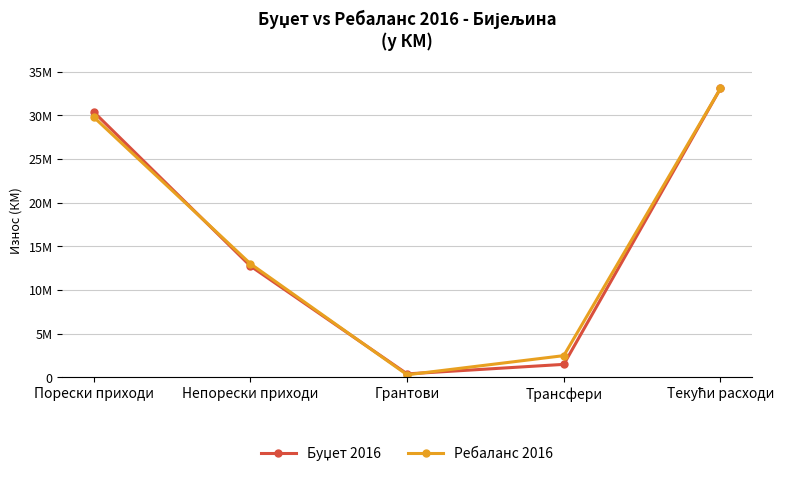

What is the value of the Ребаланс 2016 point at the 4th from the left?

2487000